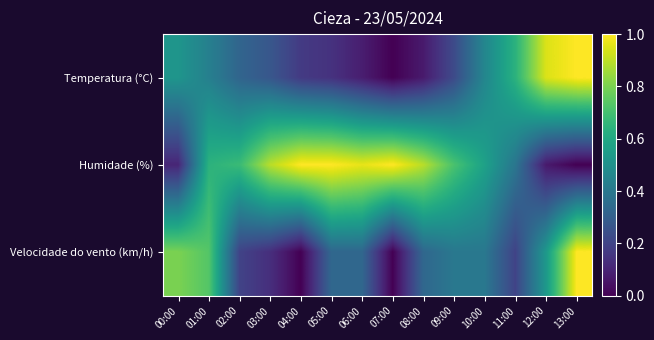

List the series in order of their peak value, lowest first.

Temperatura (°C), Humidade (%), Velocidade do vento (km/h)